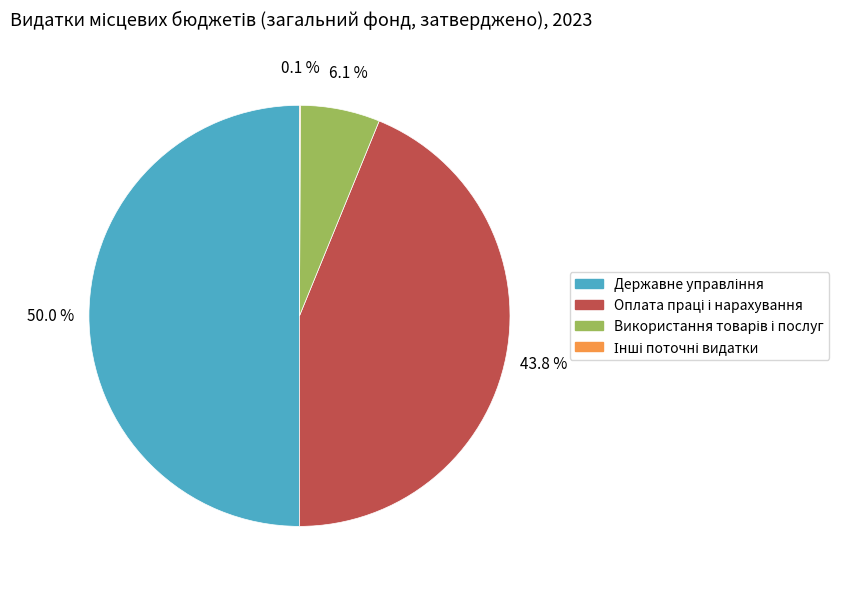

Which has a higher value, Державне управління or Оплата праці і нарахування?

Державне управління